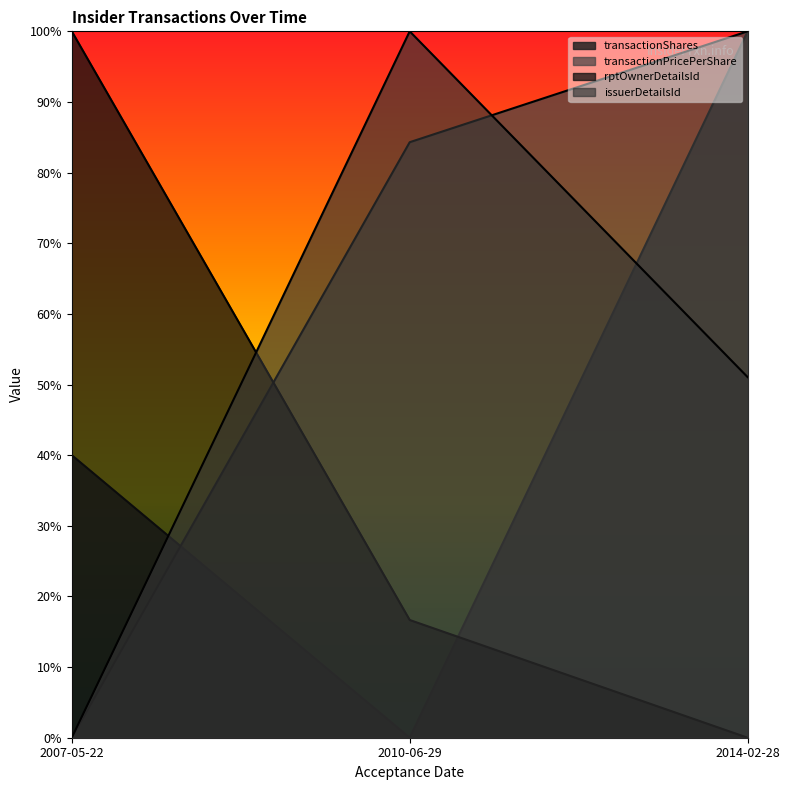

What is the highest value of the rptOwnerDetailsId series?

1.0